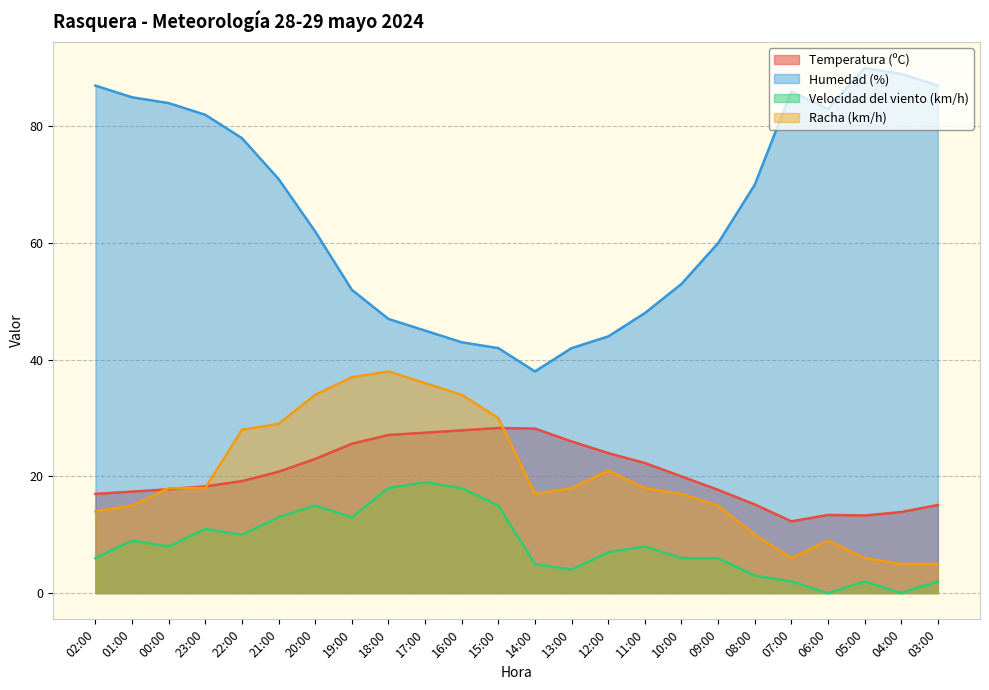

Rank the categories by Humedad (%) value from highest to lowest.

05:00, 04:00, 02:00, 03:00, 07:00, 01:00, 00:00, 06:00, 23:00, 22:00, 21:00, 08:00, 20:00, 09:00, 10:00, 19:00, 11:00, 18:00, 17:00, 12:00, 16:00, 15:00, 13:00, 14:00